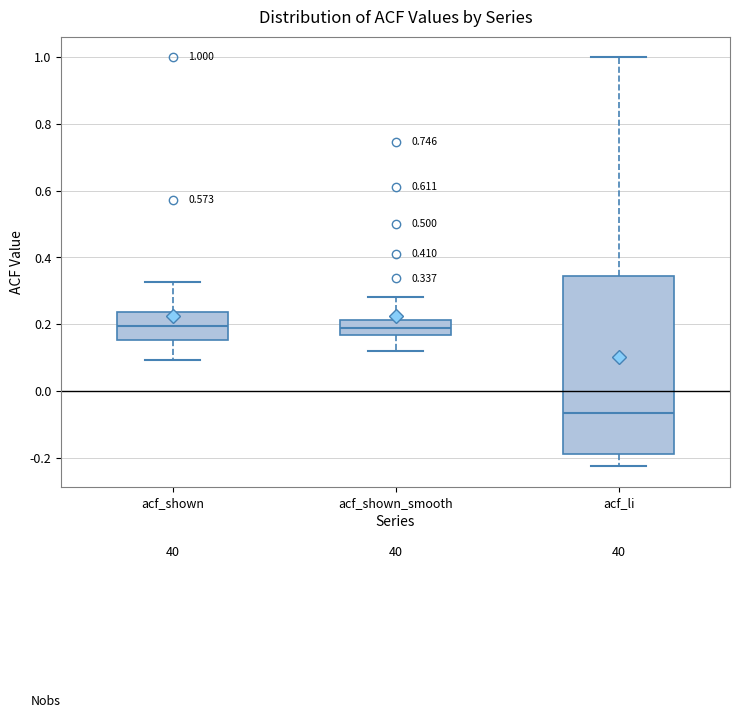

Comparing the boxes themselves (not the whiskers), which one is the tallest?

acf_li